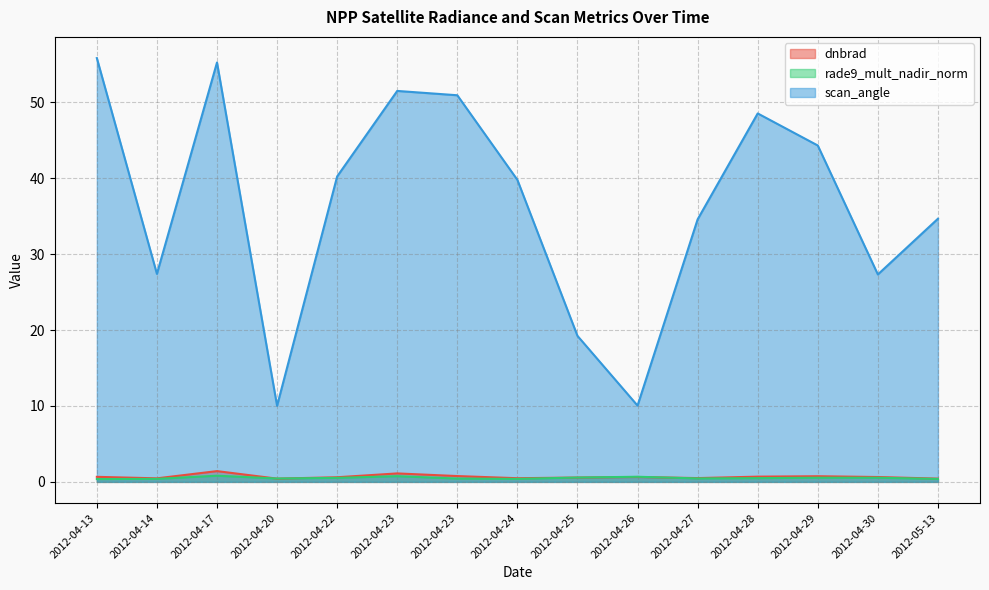

True or false: dnbrad and rade9_mult_nadir_norm intersect in this chart.

True